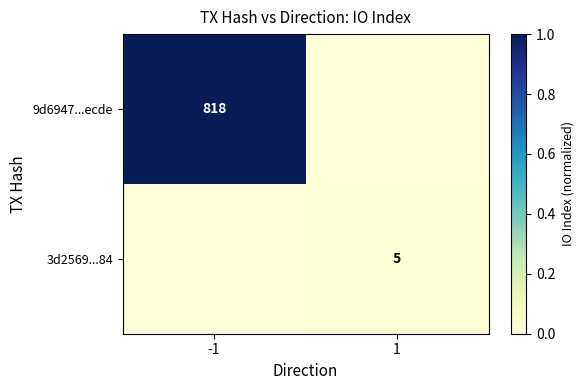

True or false: 9d6947...ecde has a value of 818 at -1.

True